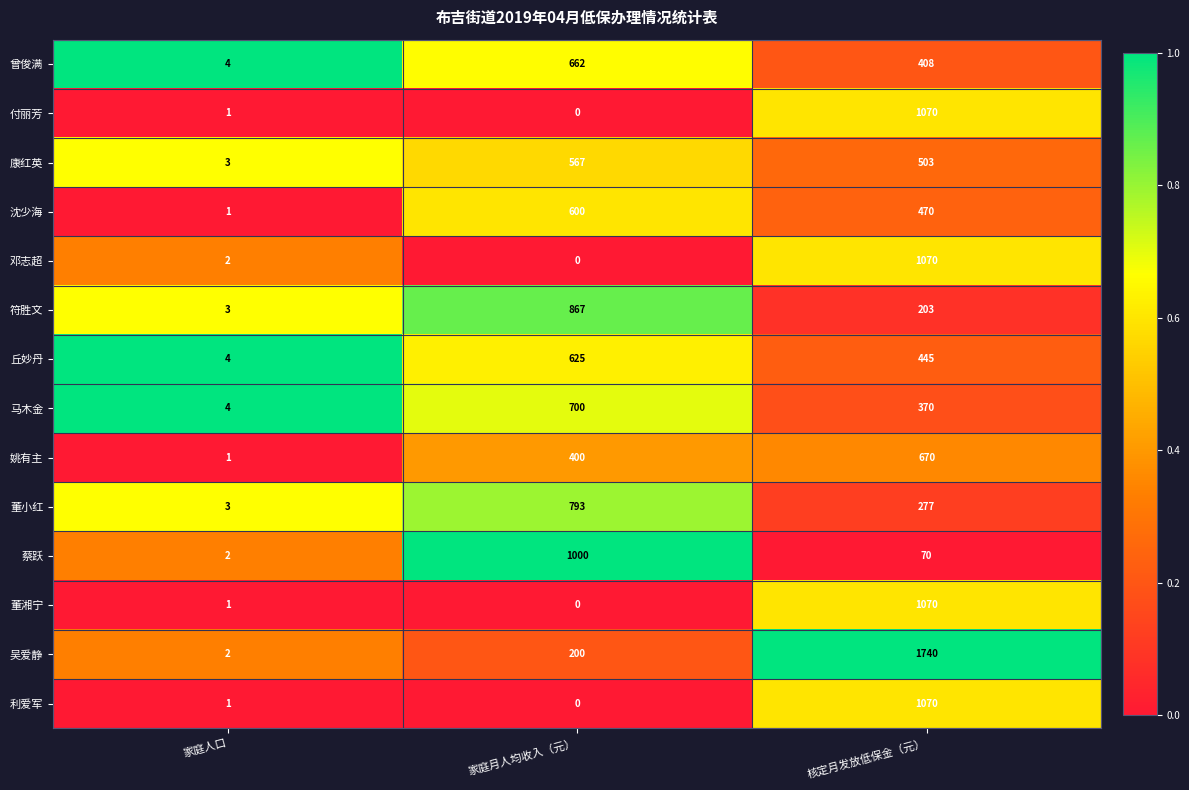

Where is 符胜文 nearest to the value 435?

核定月发放低保金（元）